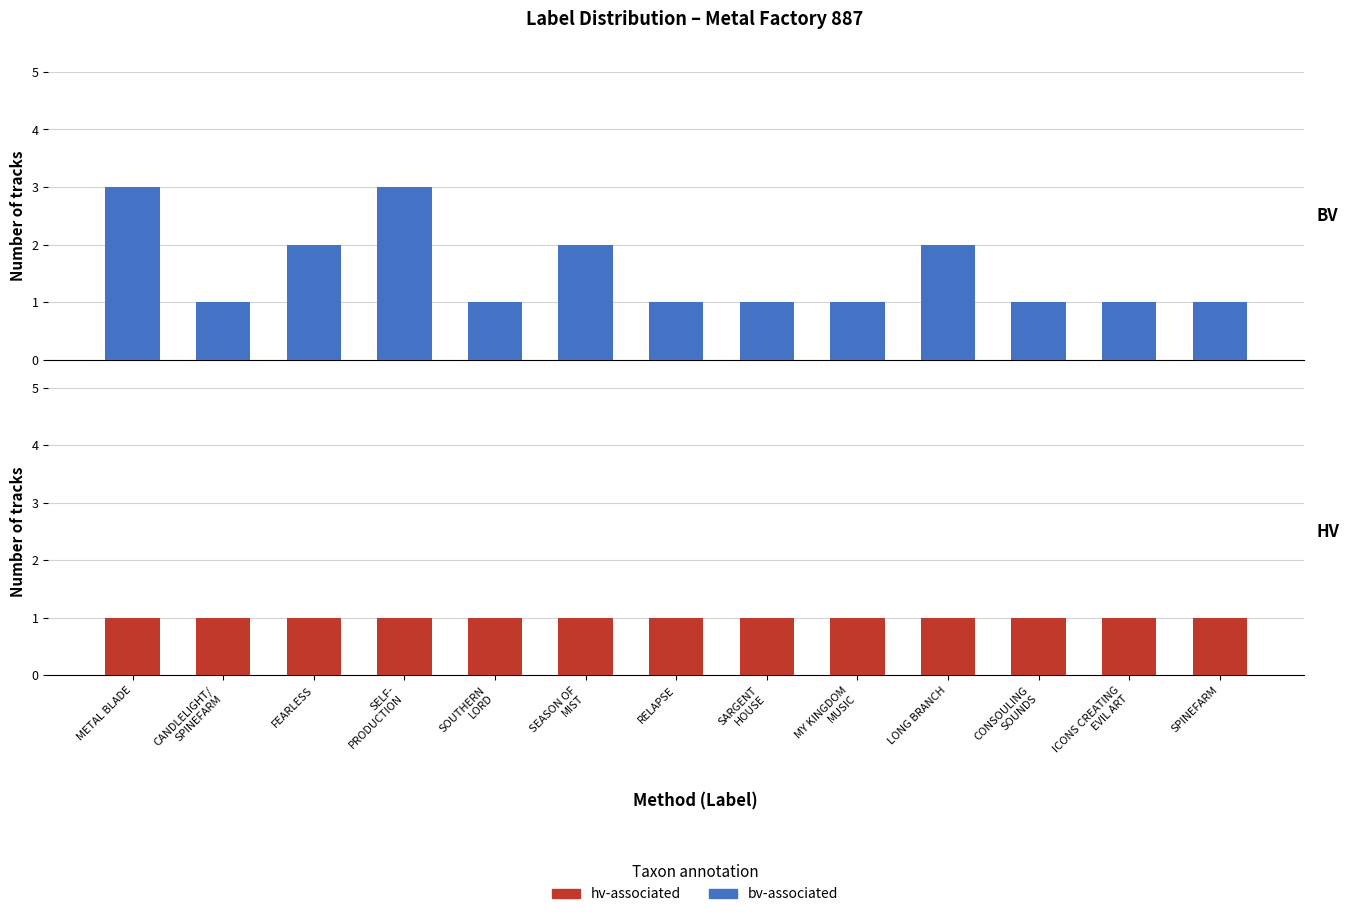

Reading left to right, what are all the values shown in this chart?

bv-associated: 3	1	2	3	1	2	1	1	1	2	1	1	1
hv-associated: 1	1	1	1	1	1	1	1	1	1	1	1	1